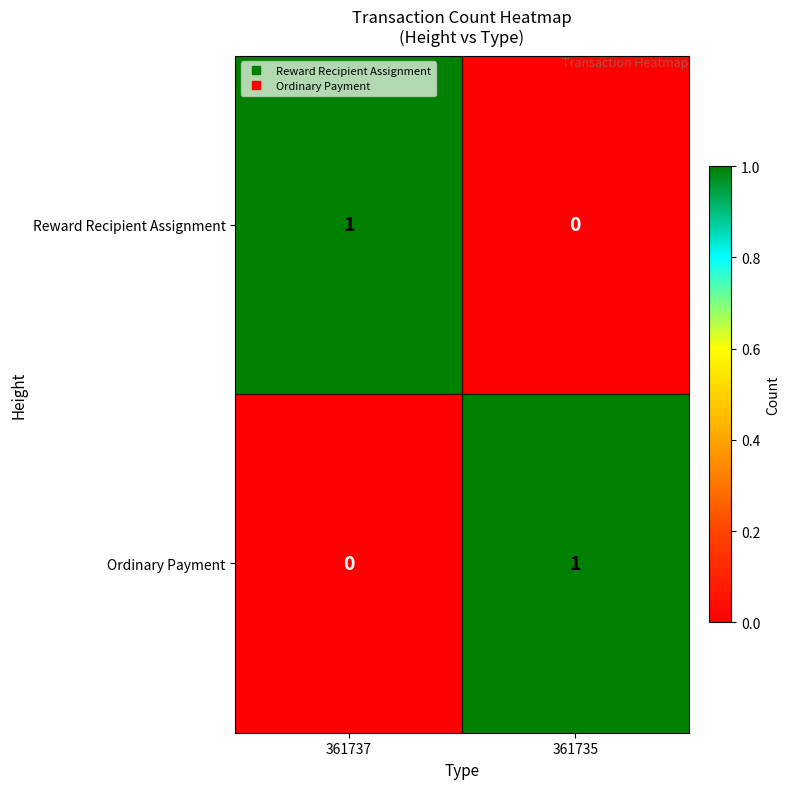

Rank the series at 361737 from lowest to highest value.

Ordinary Payment, Reward Recipient Assignment